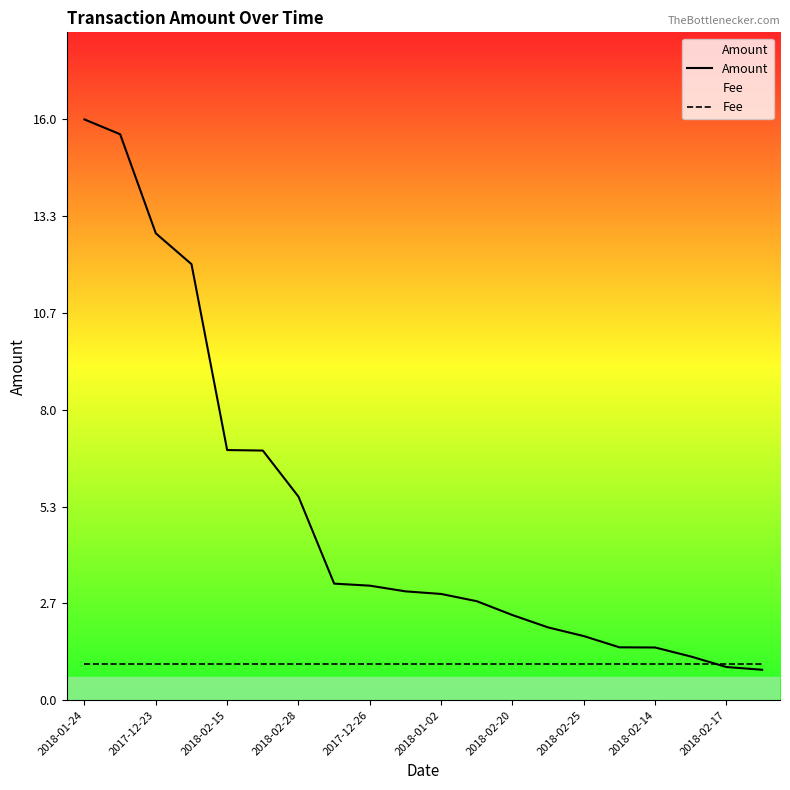

Reading right to left, transcribe all the data shown in this chart.

Amount: 0.8	0.9	1.2	1.5	1.5	1.8	2.0	2.3	2.7	2.9	3.0	3.2	3.2	5.6	6.9	6.9	12.0	12.9	15.6	16.0
Fee: 1.0	1.0	1.0	1.0	1.0	1.0	1.0	1.0	1.0	1.0	1.0	1.0	1.0	1.0	1.0	1.0	1.0	1.0	1.0	1.0